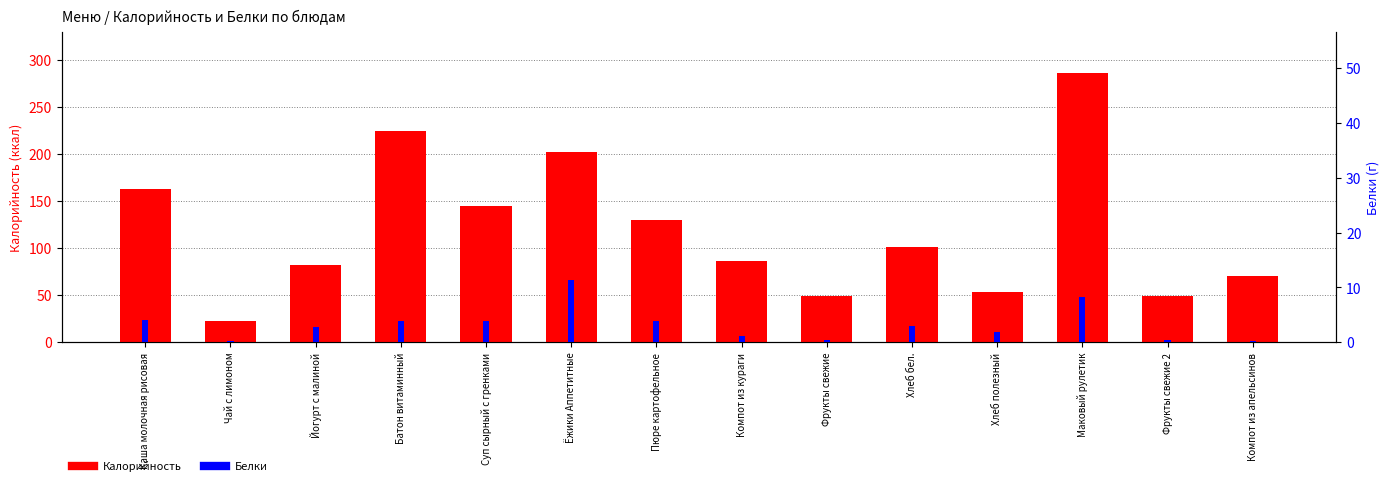

True or false: Калорийность has a value of 125.2 at Йогурт с малиной.

False